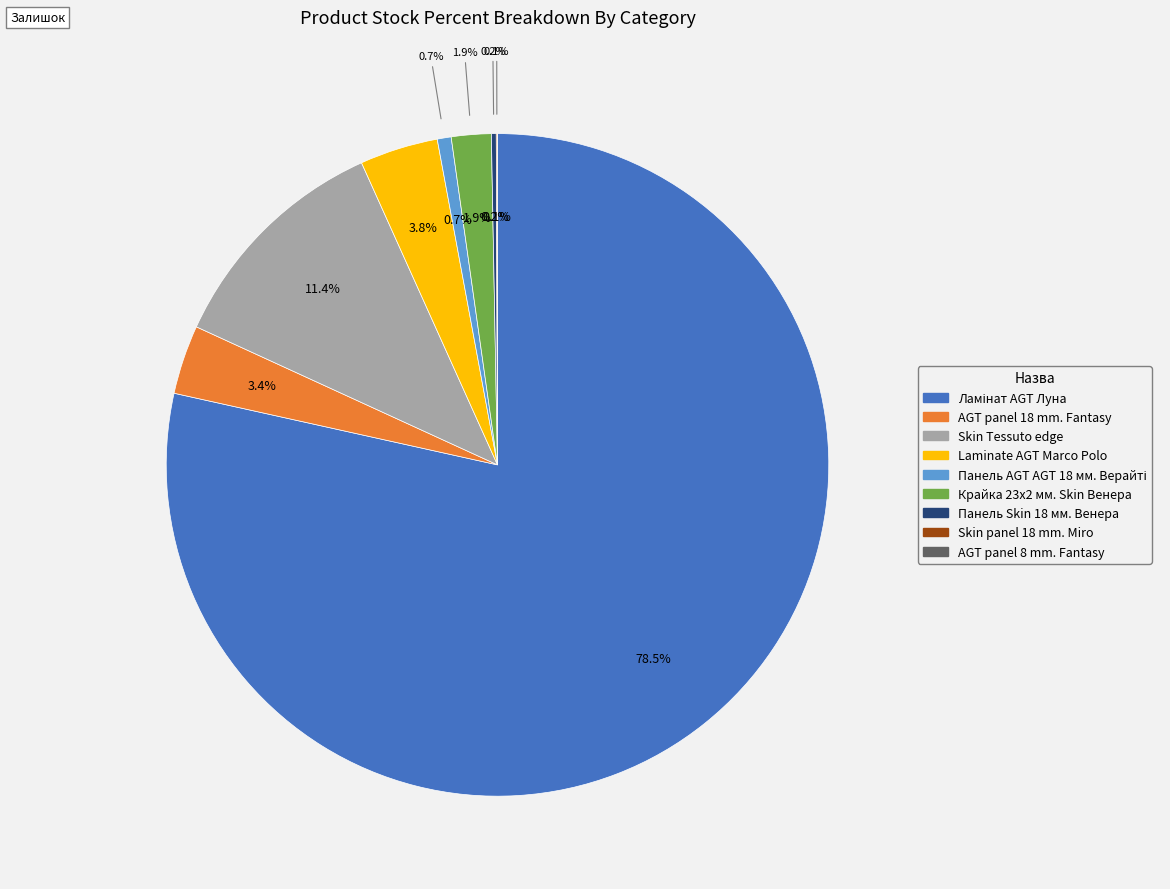

To the nearest percent, what is the difference between the Laminate AGT Marco Polo and Ламінат AGT Луна slice percentages?

75%